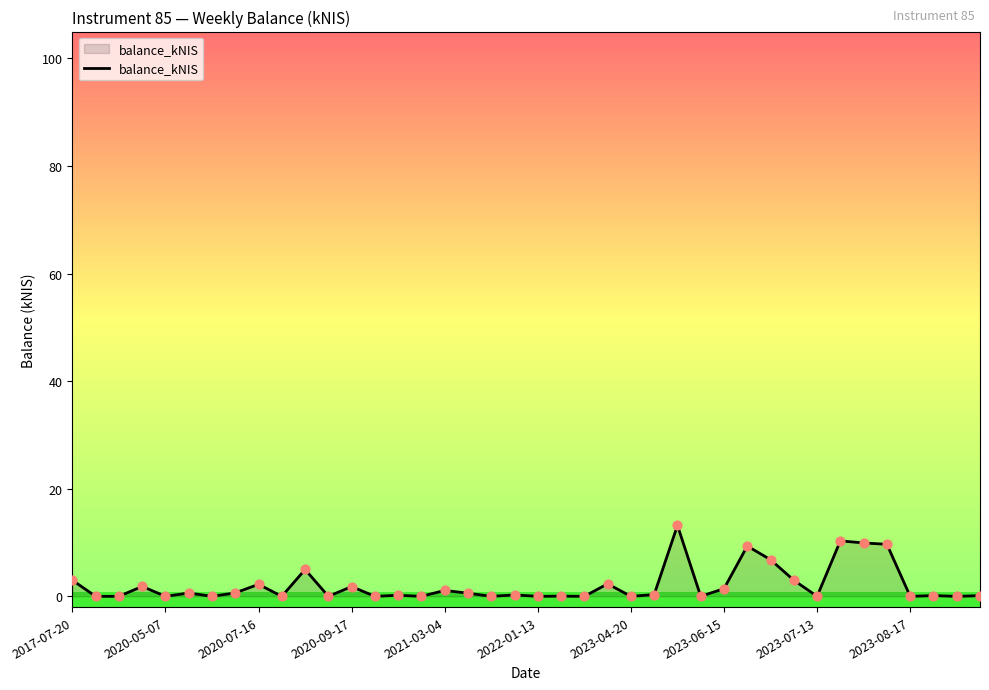

What is the difference between the maximum and minimum values?

13.2